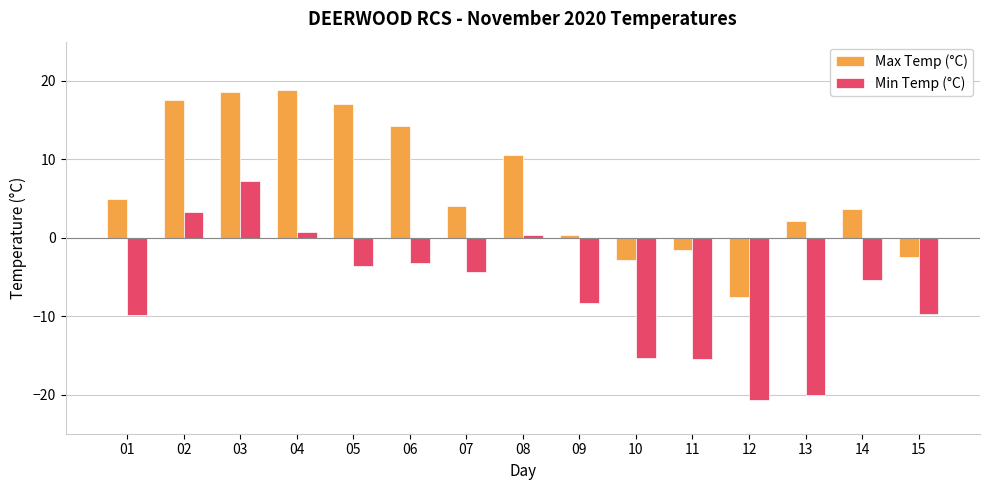

Rank the series by their average value, from lowest to highest.

Min Temp (°C), Max Temp (°C)